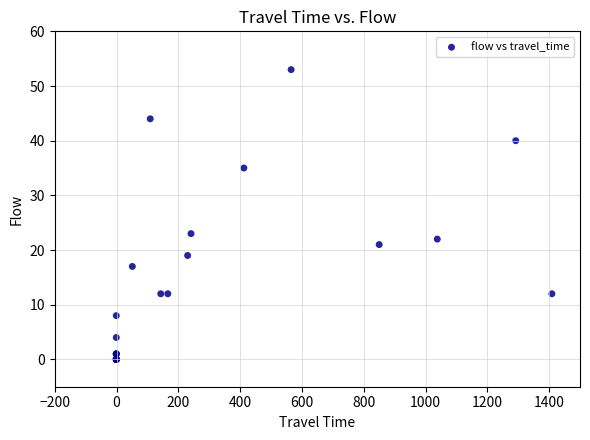

What Y value in the scatter plot is closest to 26?

23